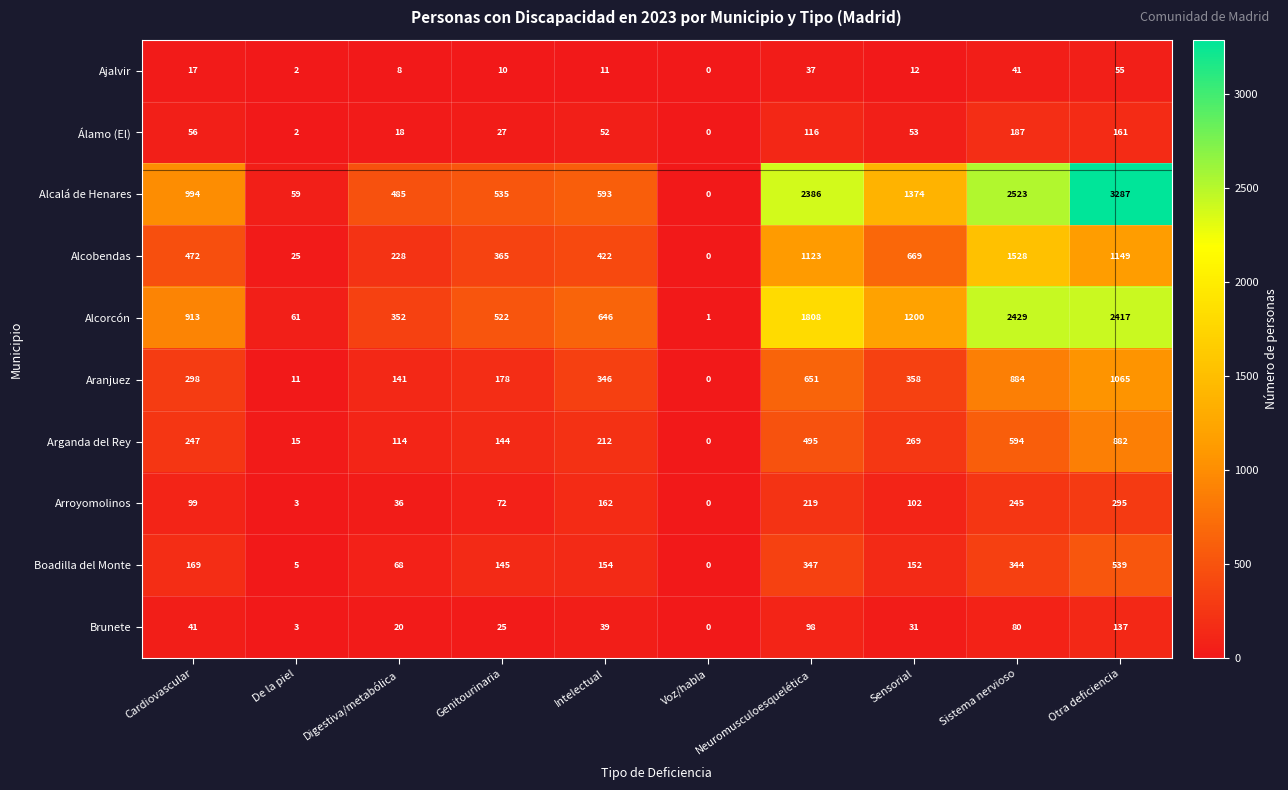

Which label corresponds to the smallest value in the chart?

Voz/habla